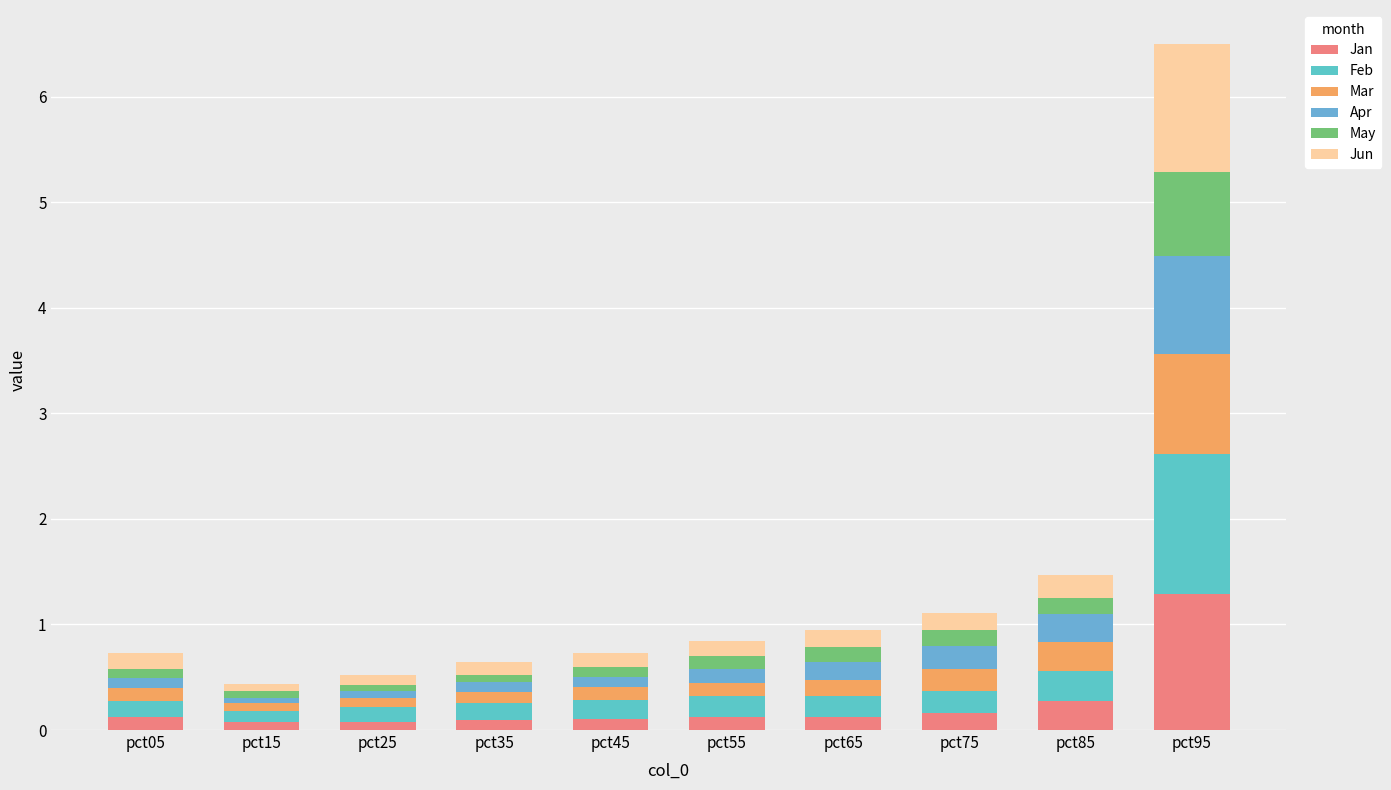

Count the number of data series in this chart.

6